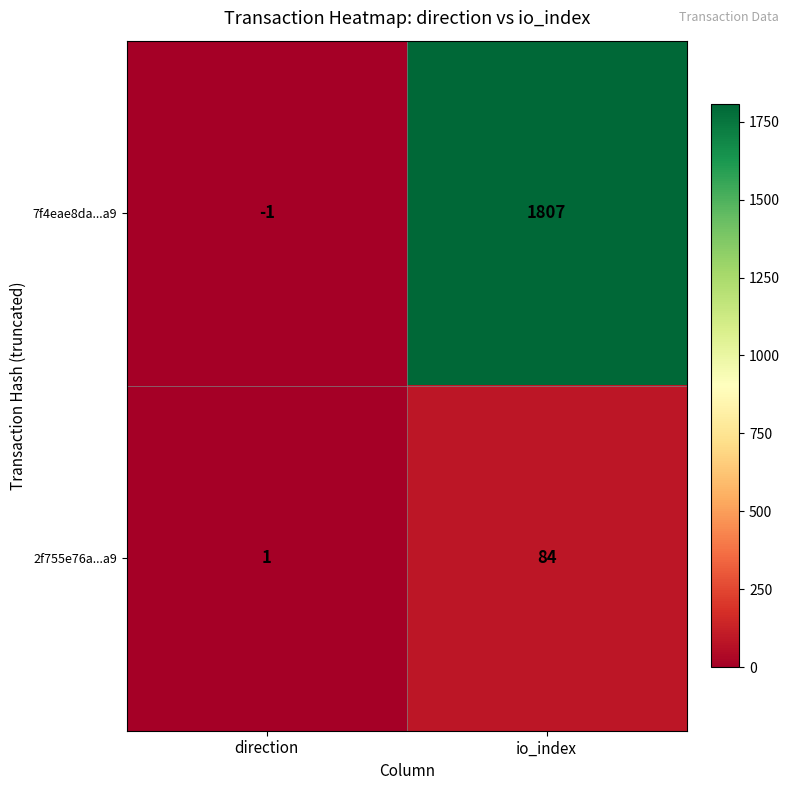

Which series has the largest total across all categories?

7f4eae8da...a9